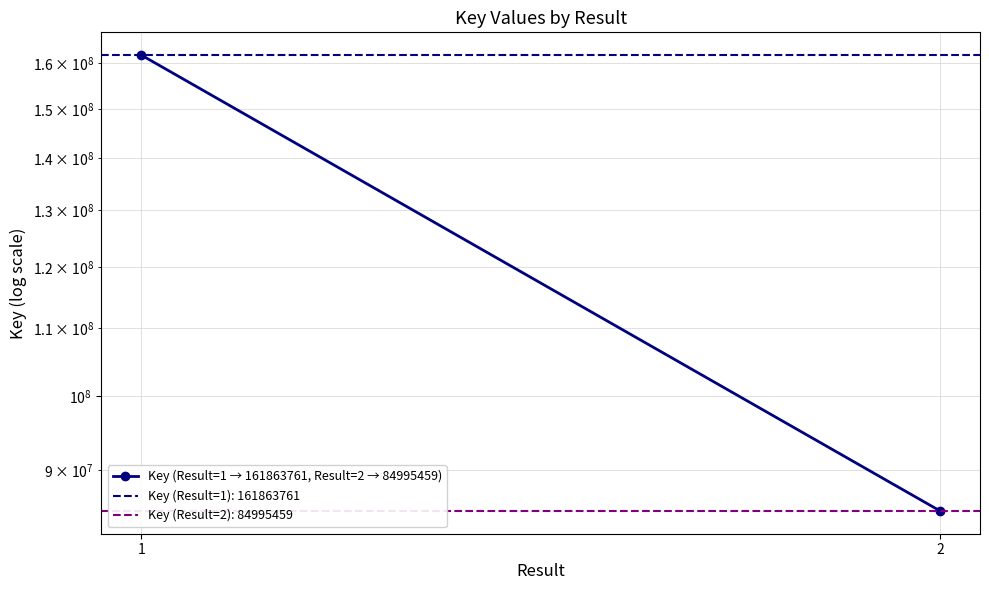

List the labels in order of value, smallest first.

2, 1